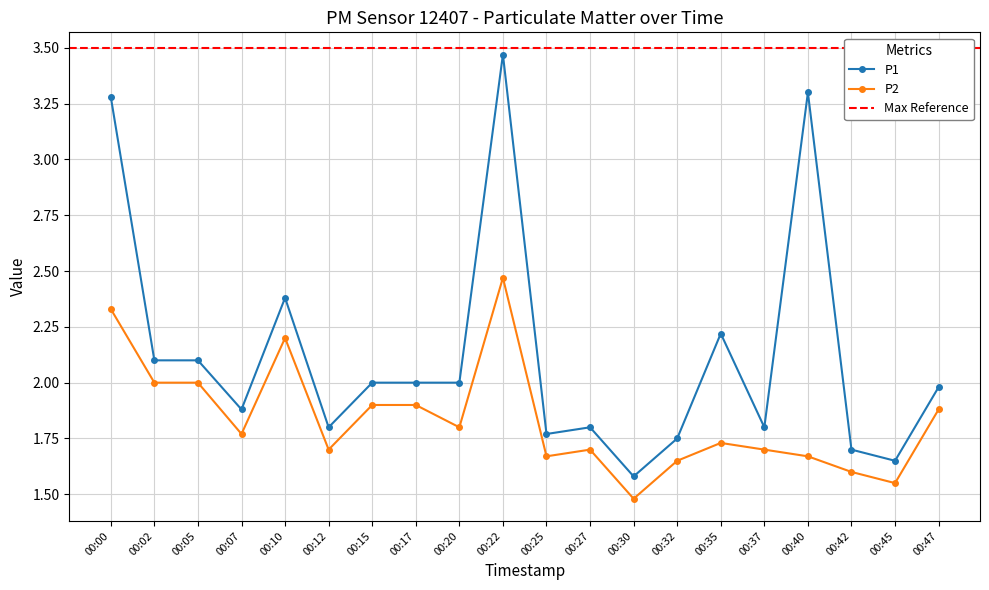

What is the value of the P1 point at the 12th from the left?

1.8